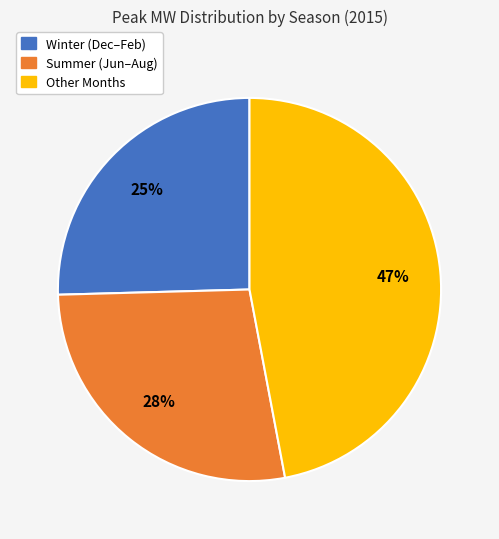

Does any single category account for the majority?

No